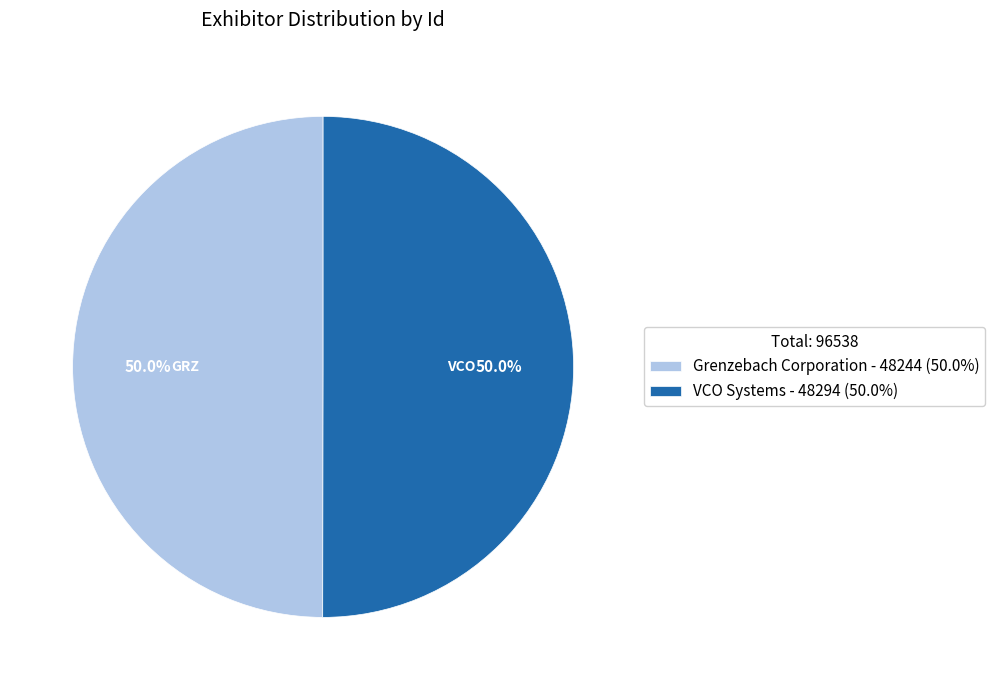

Approximately how many times larger is the value at Grenzebach Corporation - 48244 (50.0%) compared to VCO Systems - 48294 (50.0%)?

1.0